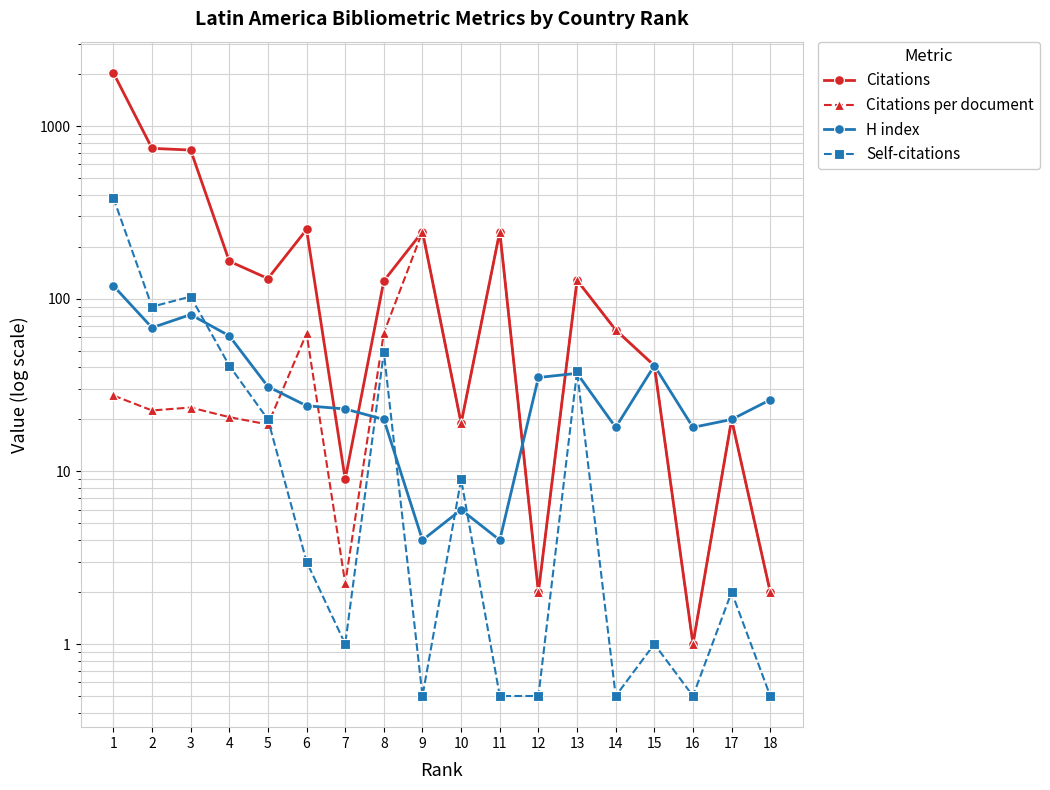

Is this an area chart (filled region under the line)?

No